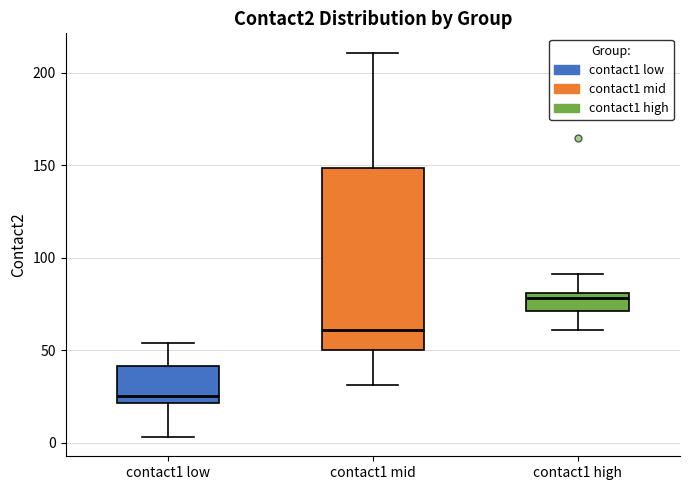

Reading left to right, transcribe this box plot: for each box, give where its median line is, the range the box spans, and where its two whiskers end, as read against the y-axis. The values are not printed on the chart, so give them approximately, as read against the axis.

contact1 low: median 25, box 20 to 40, whiskers 5 to 55
contact1 mid: median 60, box 50 to 150, whiskers 30 to 210
contact1 high: median 80 (just below the box's upper edge), box 70 to 80, whiskers 60 to 90